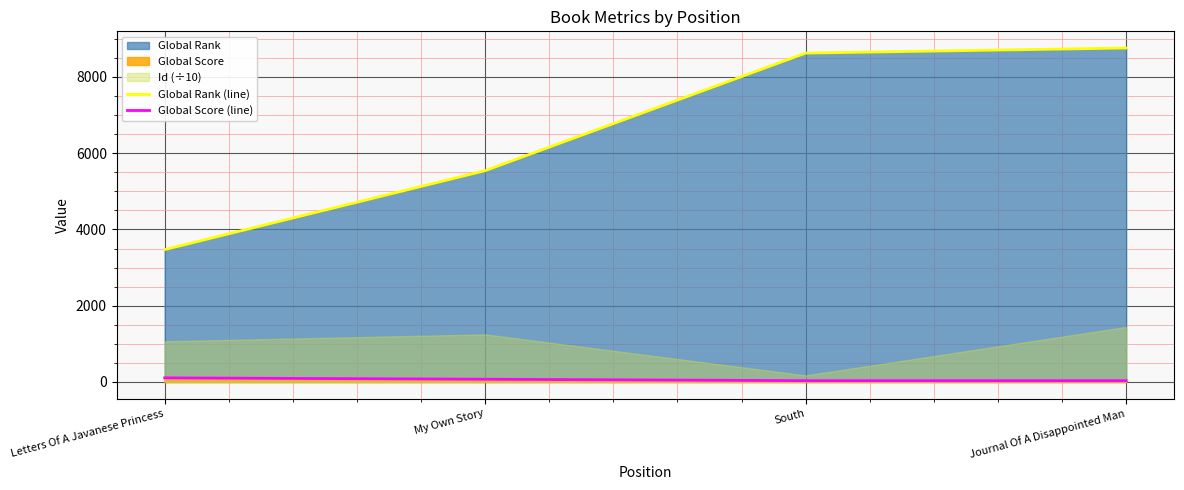

Is it true that Global Rank (line) equals 14774 at Journal Of A Disappointed Man?

False